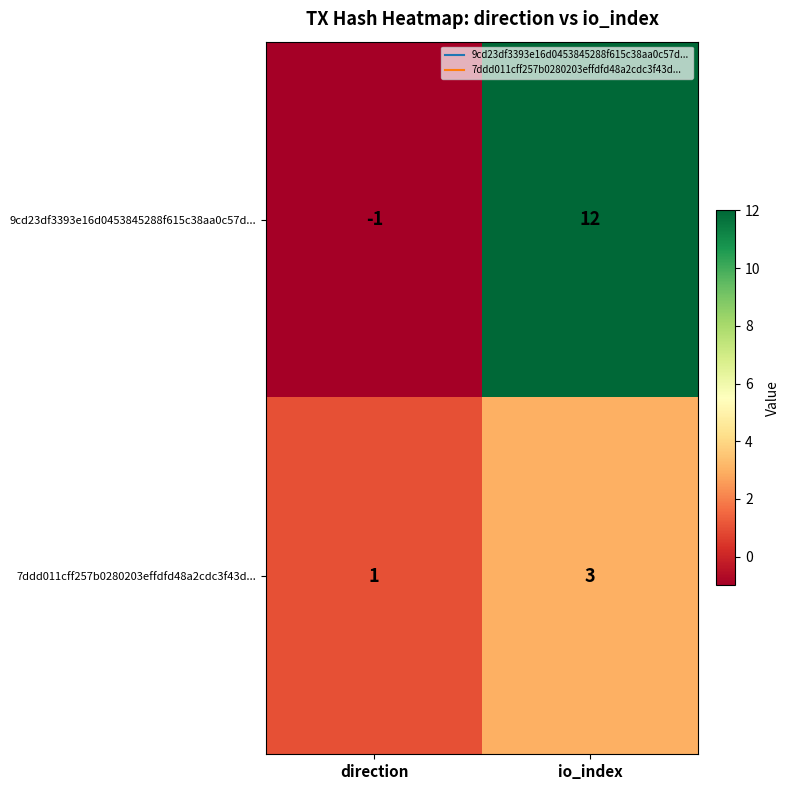

What is the smallest value displayed?

-1